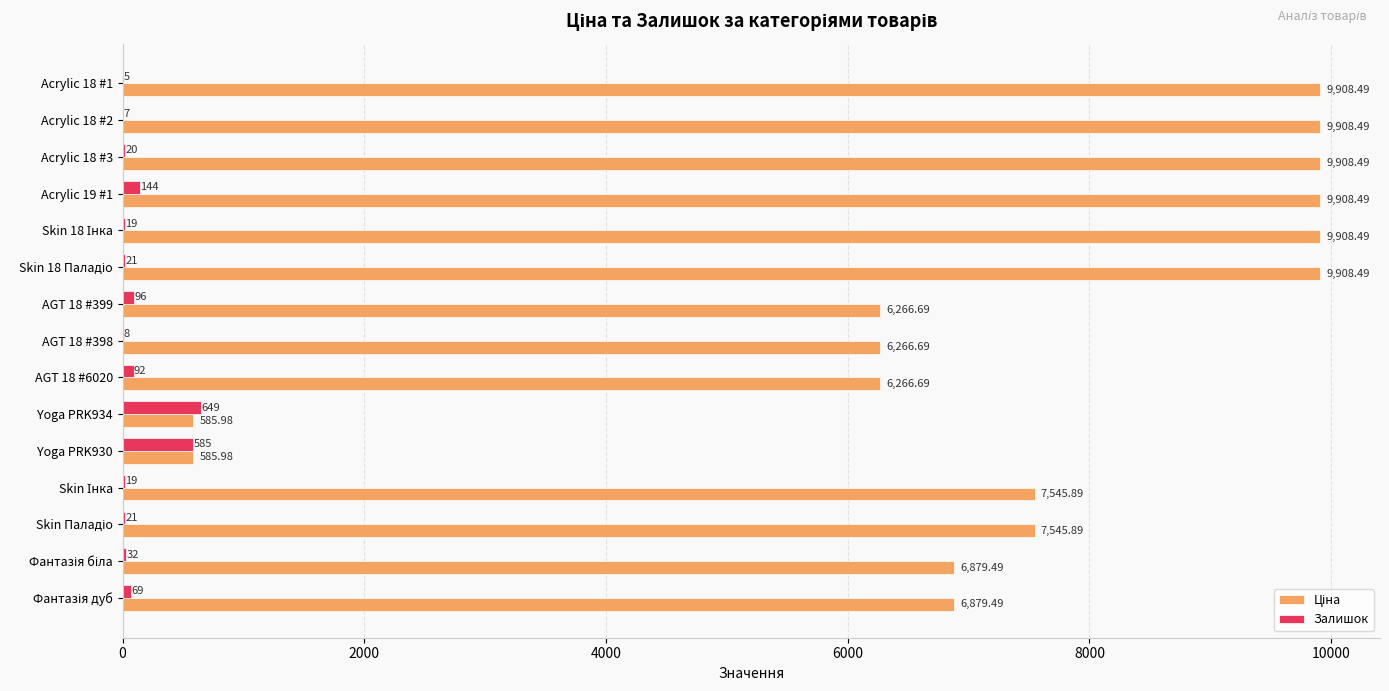

What is the total value across all series at Yoga PRK930?

1171.0